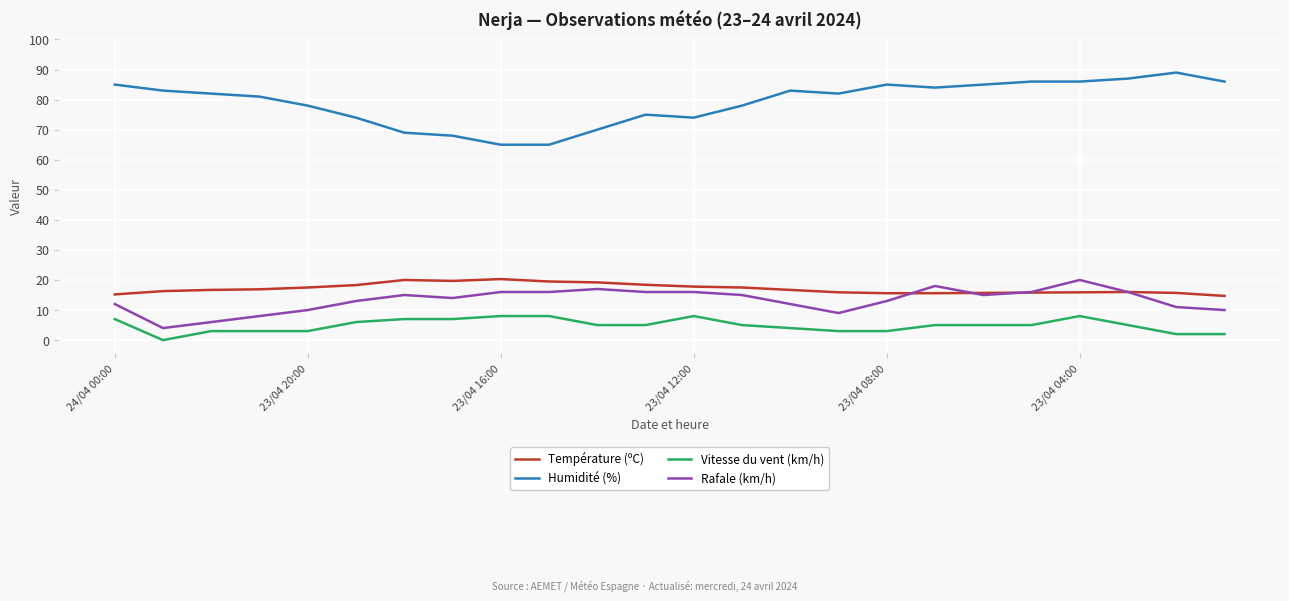

True or false: Vitesse du vent (km/h) and Rafale (km/h) intersect in this chart.

False